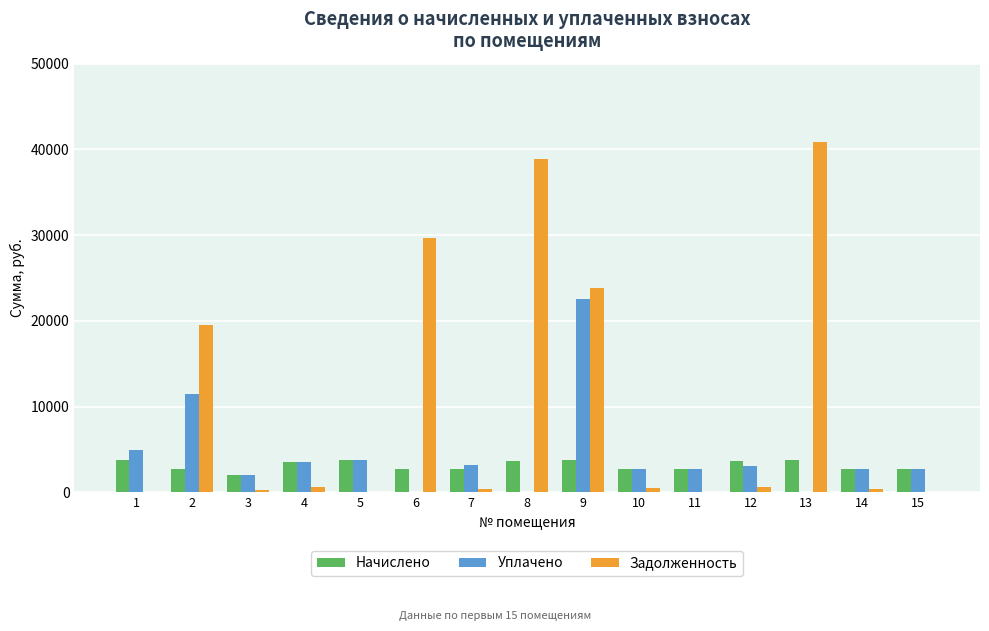

The value of Задолженность at 13 is 19360.9. True or false?

False